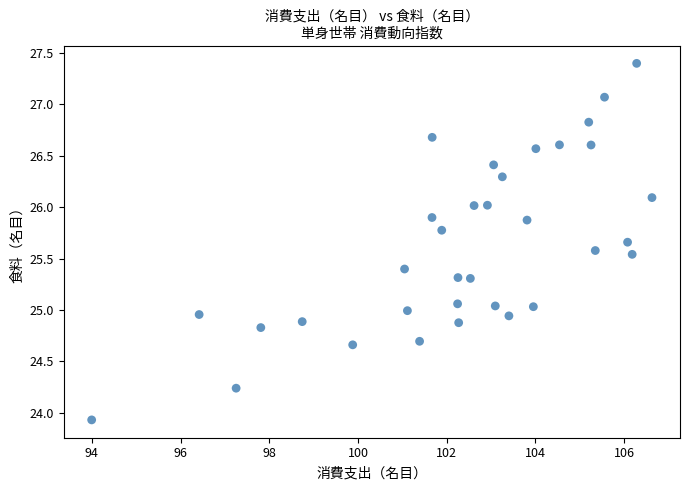

What is the range of X values (max minus min)?

12.6